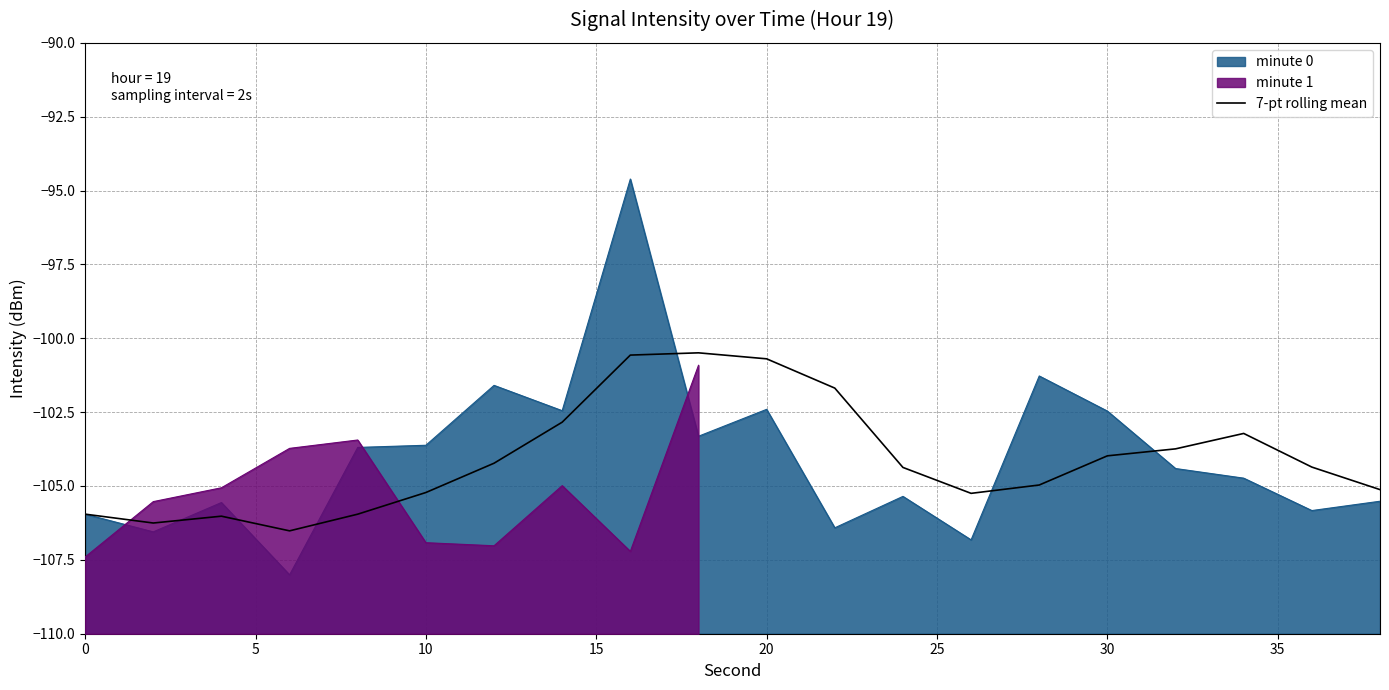

How many points are higher than both their immediate neighbors (excluding endpoints)?

3